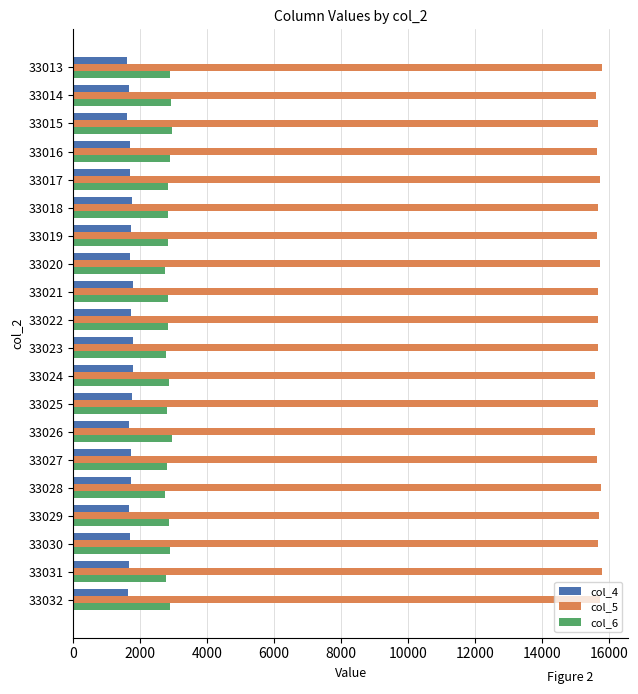

What is the average value of the col_4 series?

1703